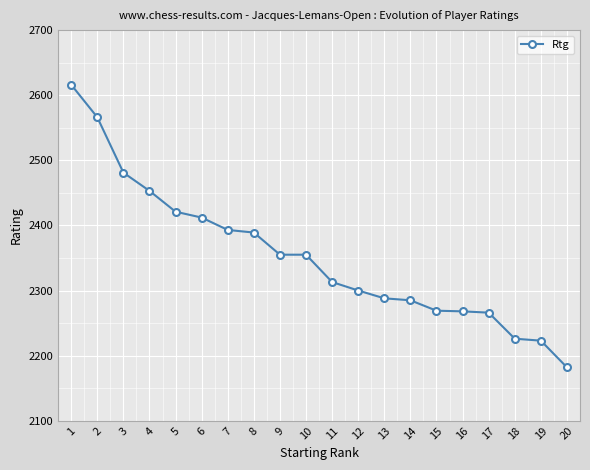

True or false: the data shows 2355 at 9.

True